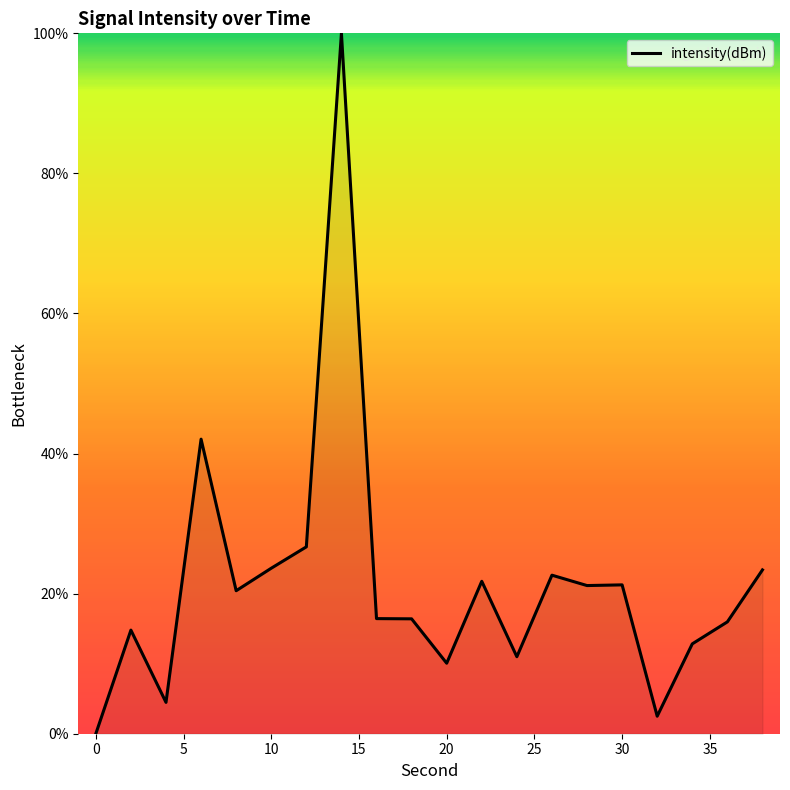

How many lines are shown in the chart?

1